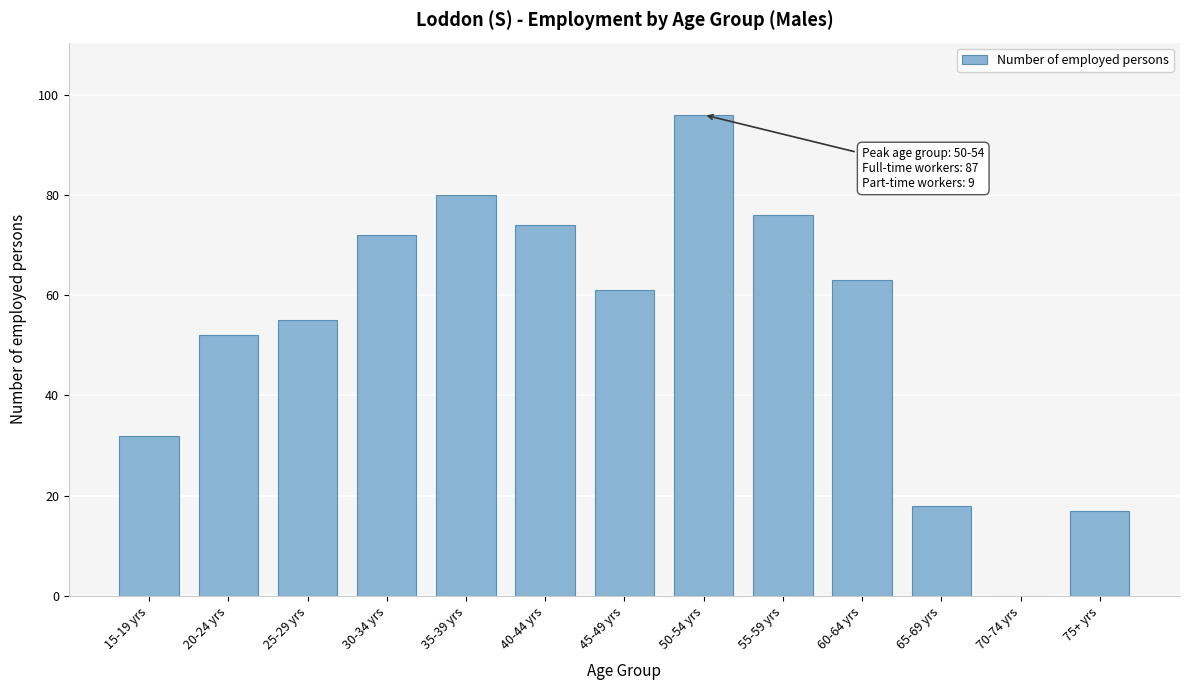

Reading left to right, list all the values displayed in this chart.

15-19 yrs=32	20-24 yrs=52	25-29 yrs=55	30-34 yrs=72	35-39 yrs=80	40-44 yrs=74	45-49 yrs=61	50-54 yrs=96	55-59 yrs=76	60-64 yrs=63	65-69 yrs=18	70-74 yrs=0	75+ yrs=17